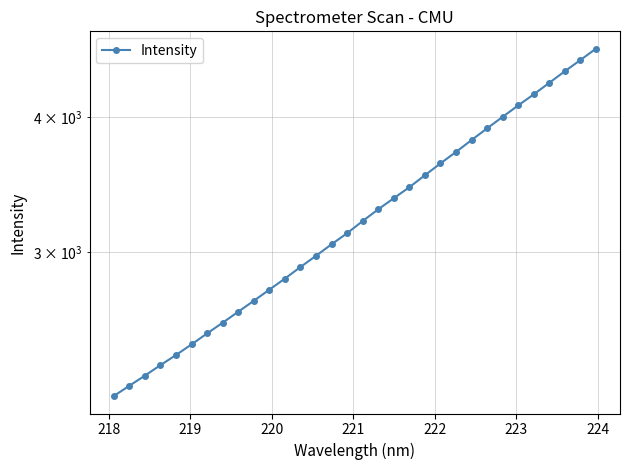

How many lines are shown in the chart?

1